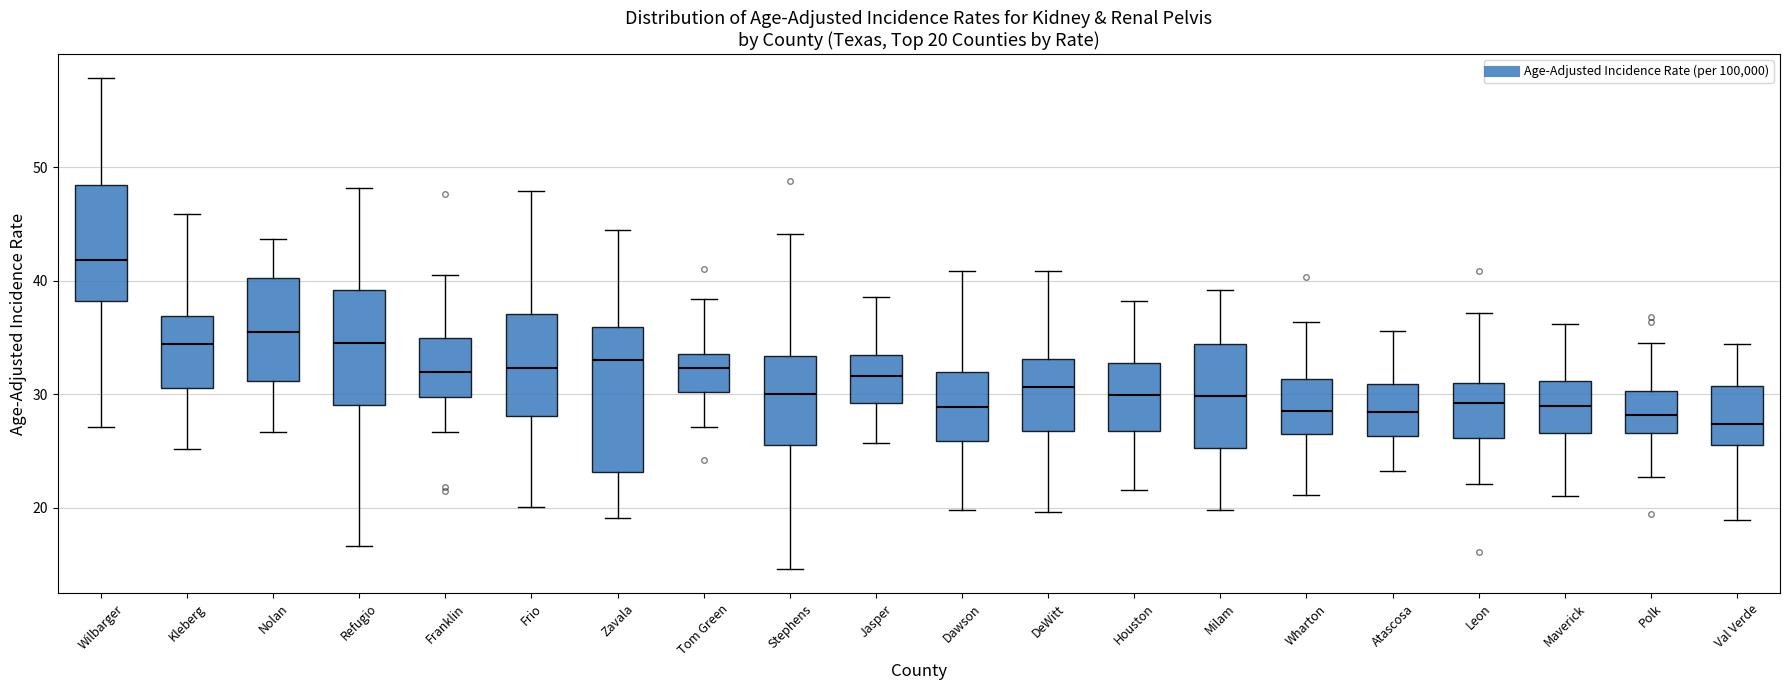

Which box has the highest median line?

Wilbarger